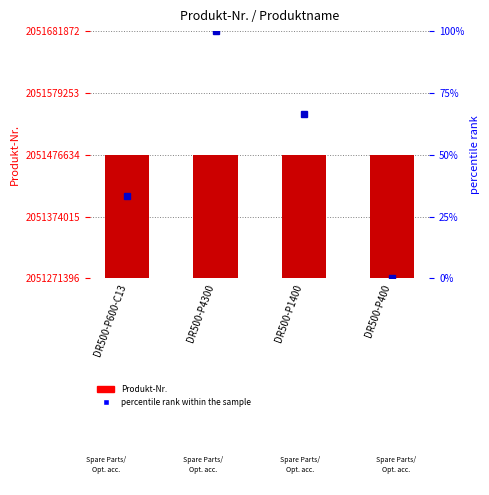

What is the sum of the percentile rank within the sample values at DR500-P400 and DR500-P4300?

100.0